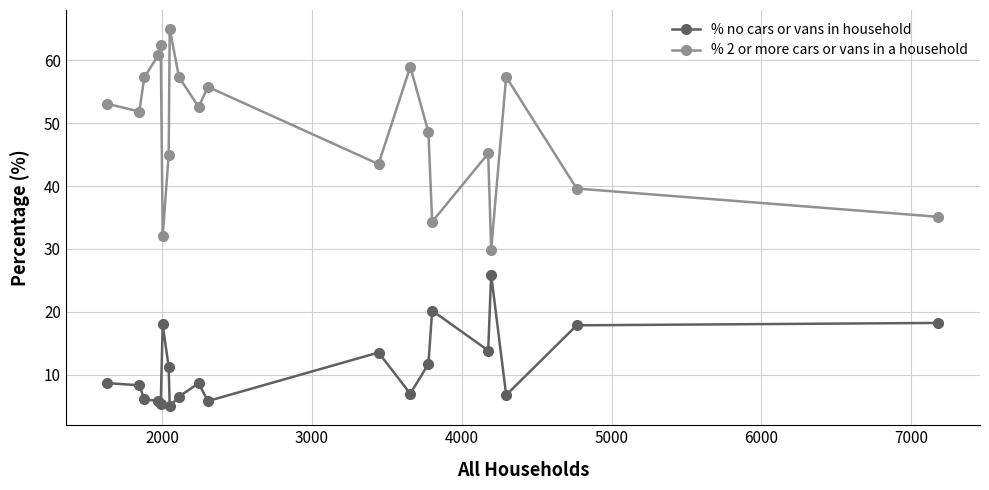

Which series has the largest range (max minus min)?

% 2 or more cars or vans in a household